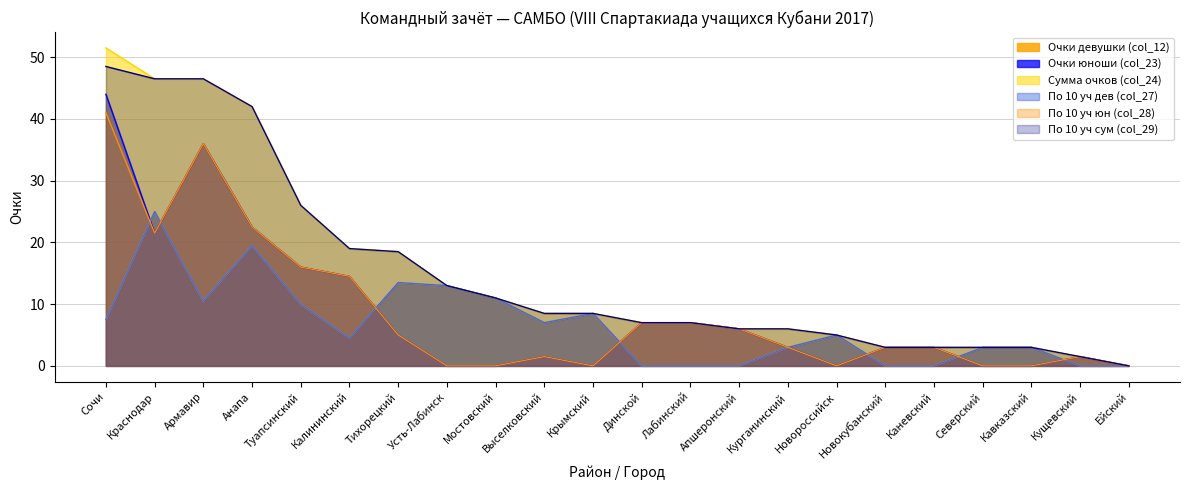

At Лабинский, list the series in order from largest to smallest.

Очки юноши (col_23), Сумма очков (col_24), По 10 уч юн (col_28), По 10 уч сум (col_29), Очки девушки (col_12), По 10 уч дев (col_27)